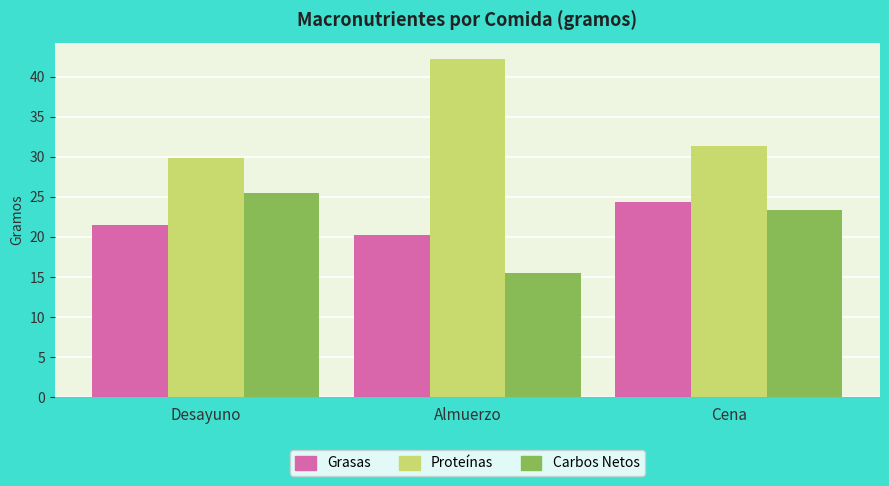

Which series has the widest spread of values?

Proteínas